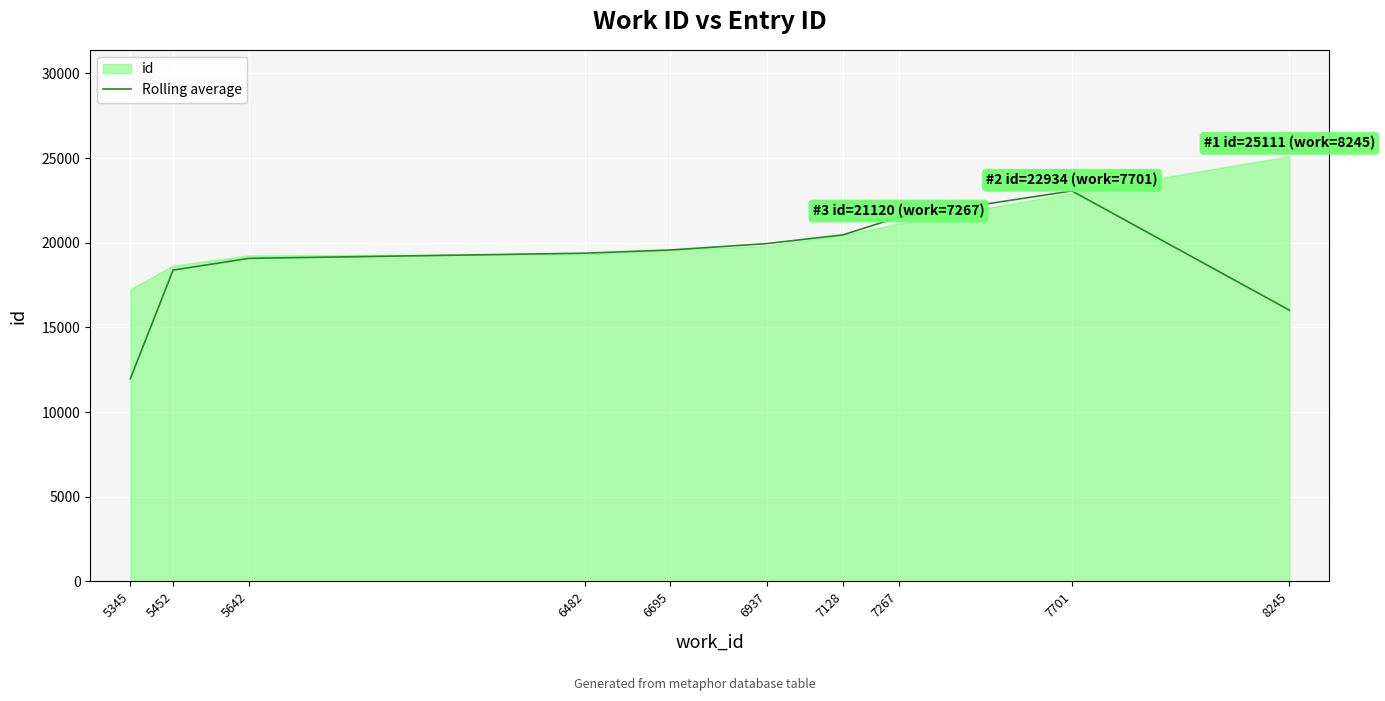

Rank the categories by value from lowest to highest.

5345, 8245, 5452, 5642, 6482, 6695, 6937, 7128, 7267, 7701